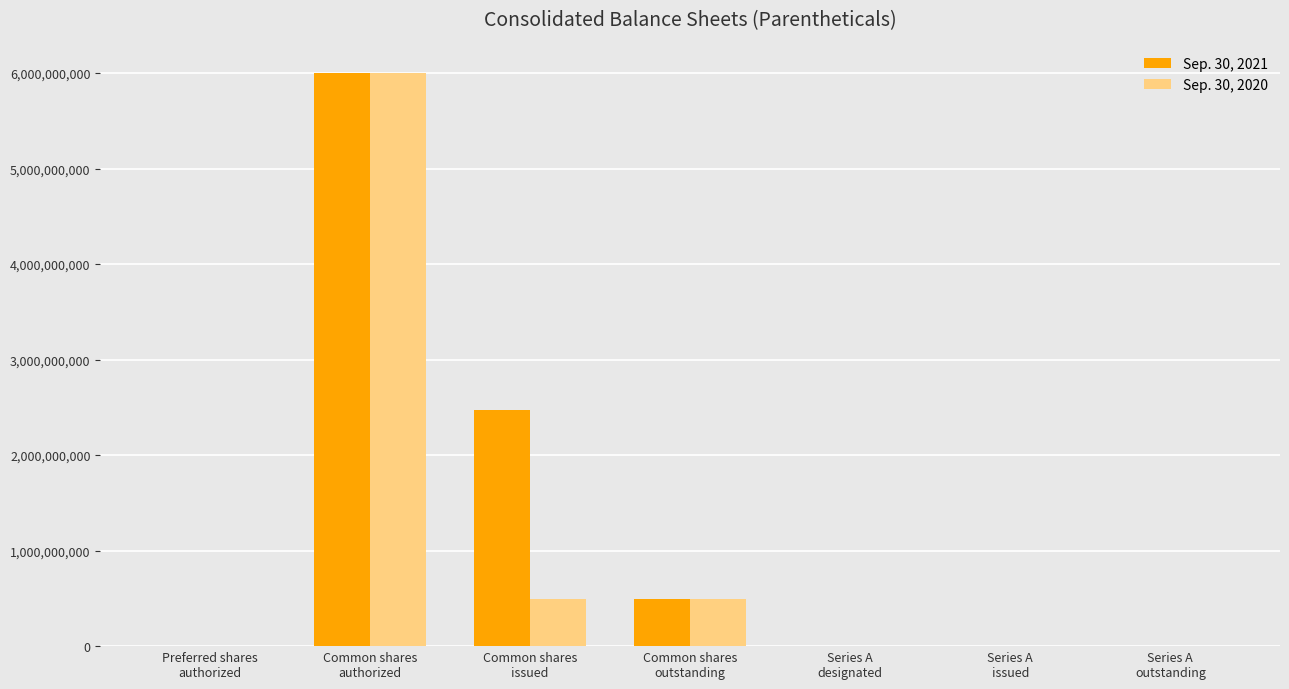

Is it true that Sep. 30, 2020 equals 491032439 at Common shares
outstanding?

True